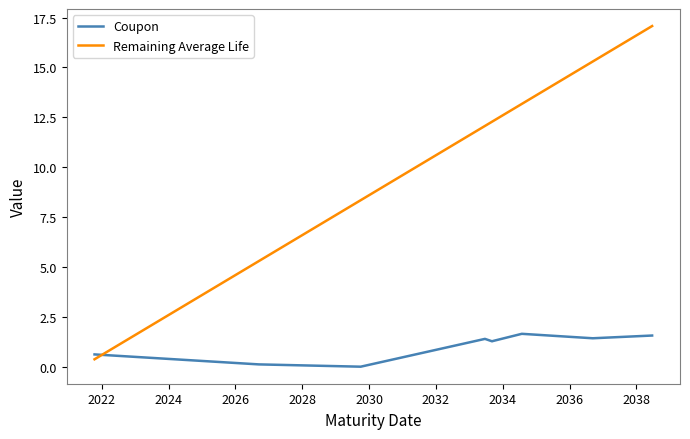

Which series has the largest total across all categories?

Remaining Average Life